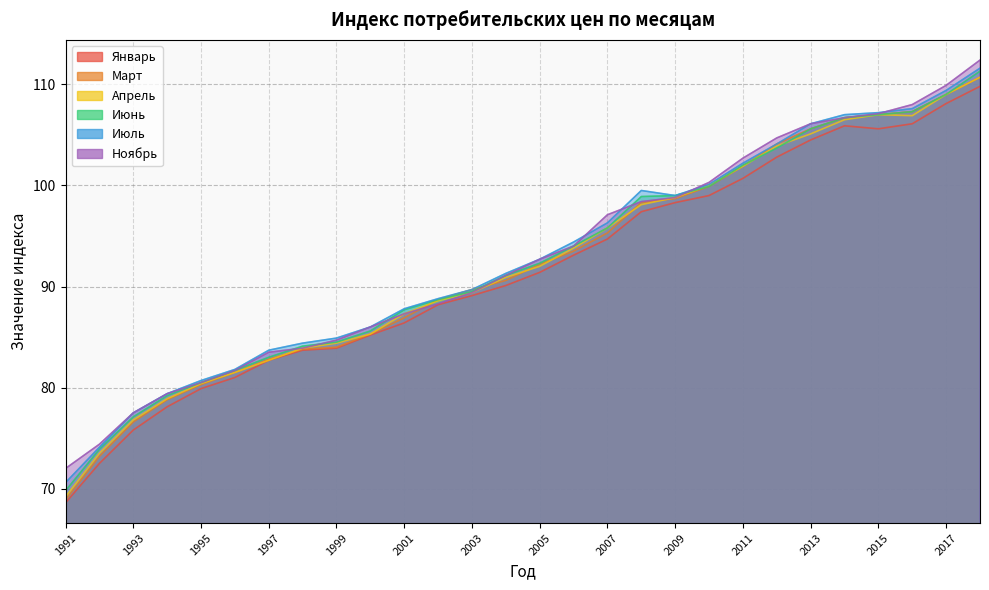

True or false: Апрель has more than 1 interior local peaks.

False